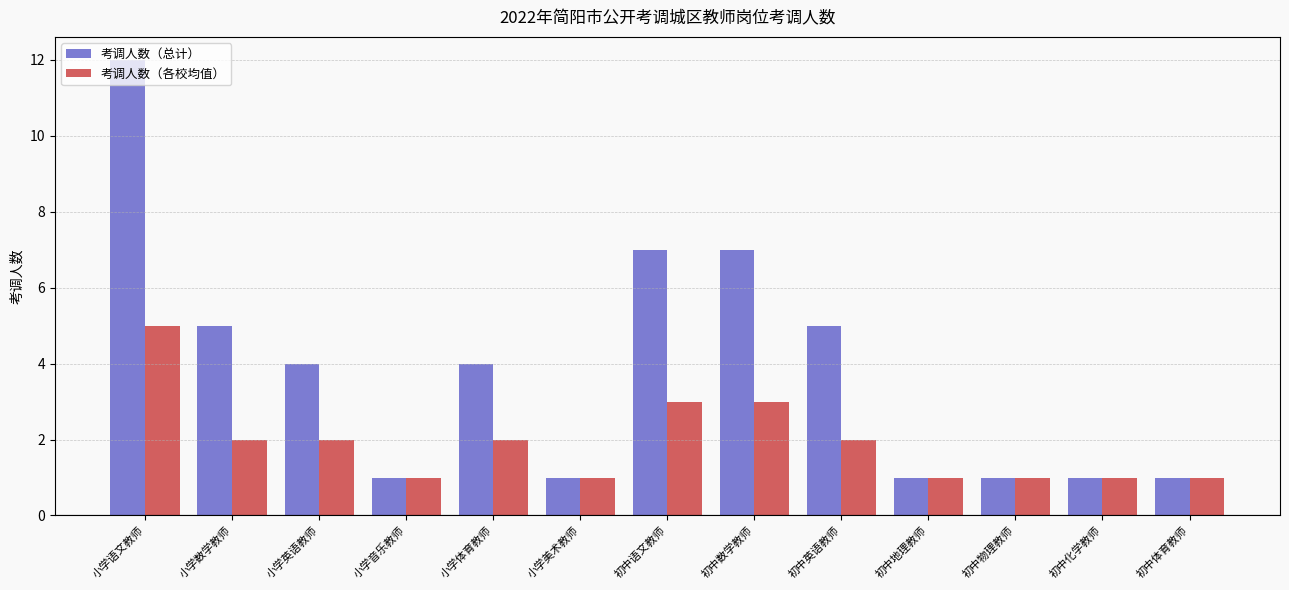

At how many categories does at least one series exceed 9?

1